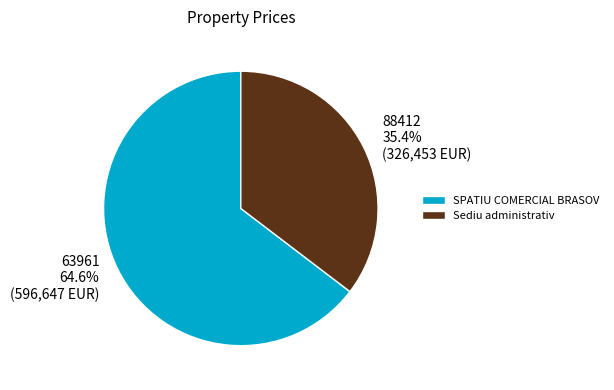

Count the number of slices in the pie.

2